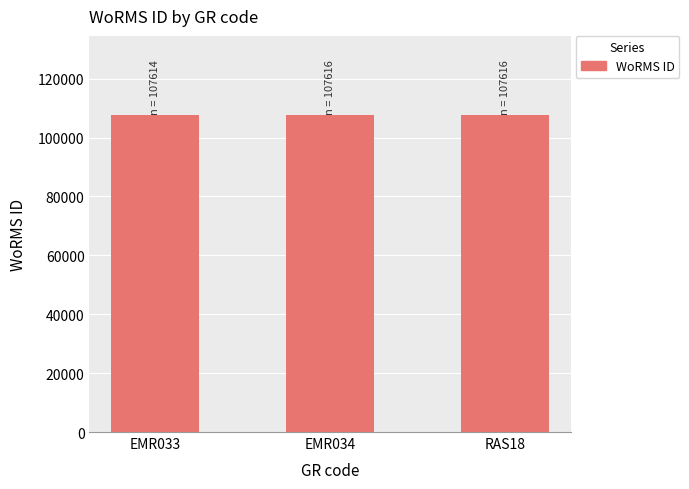

Does the chart contain any negative values?

No